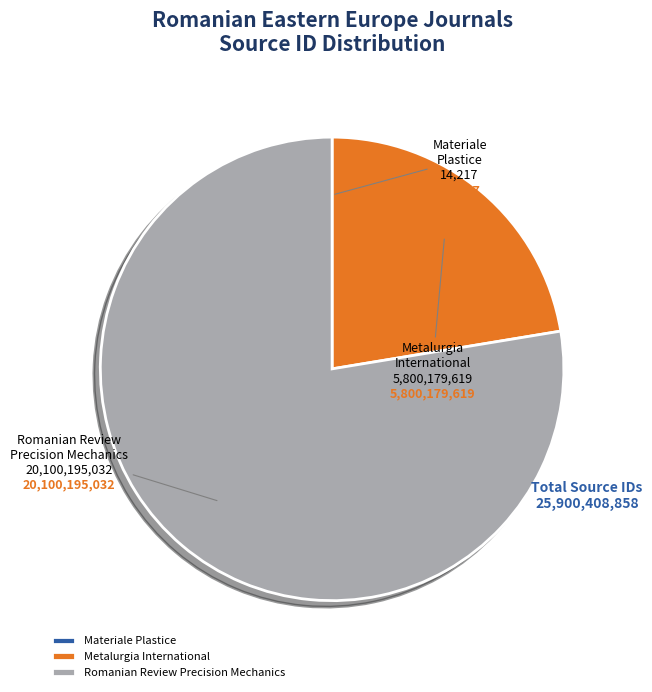

Which slice is the largest?

Romanian Review Precision Mechanics